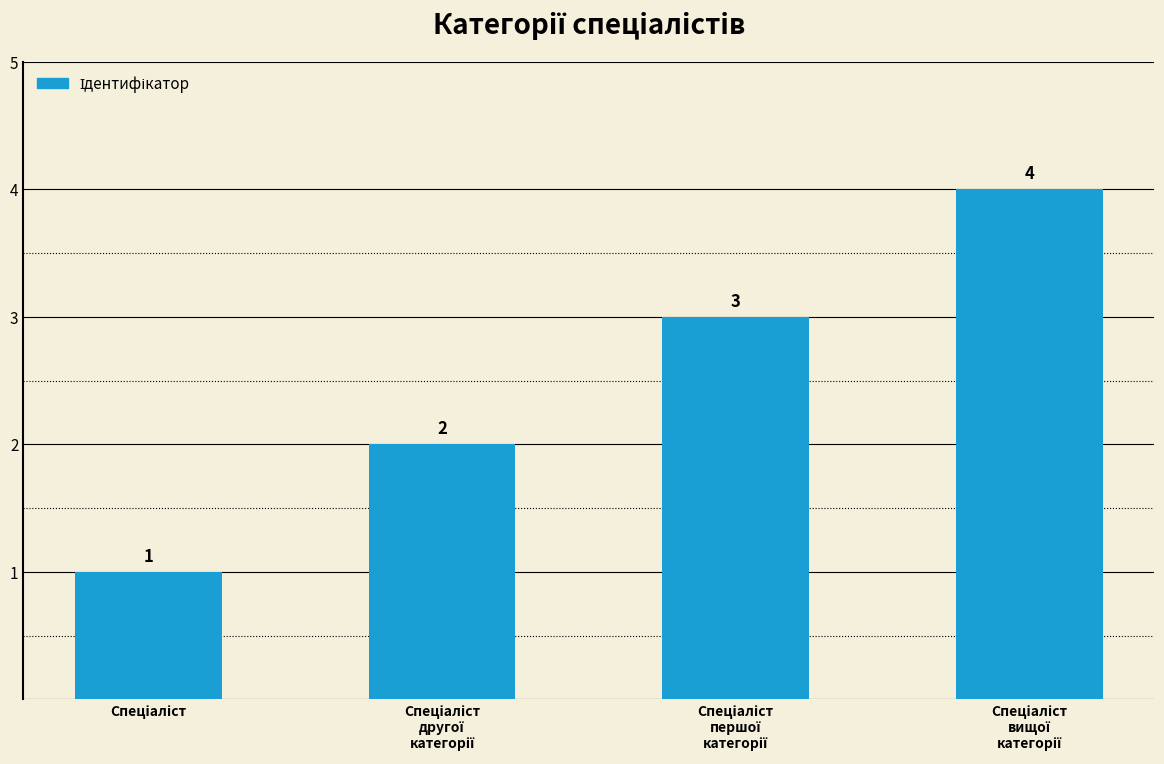

What is the greatest value displayed?

4